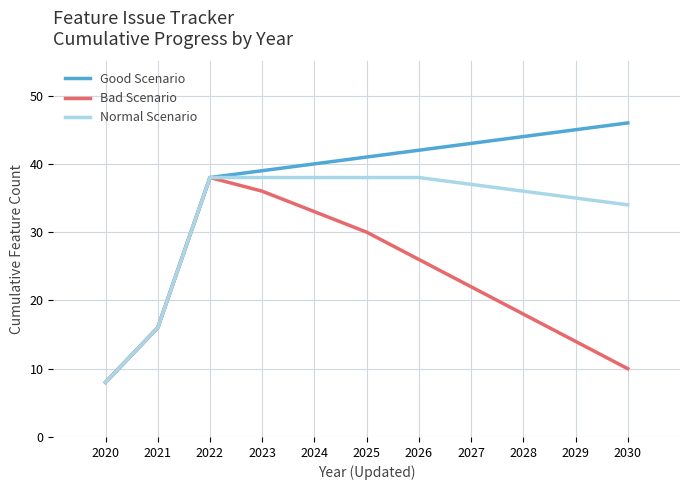

At which category does the chart reach its minimum across all series?

2020